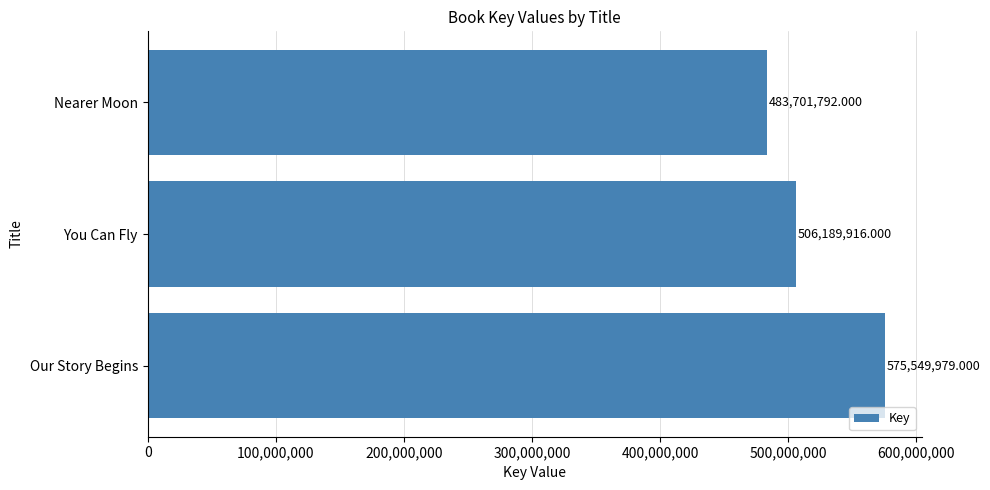

What is the change in value from Our Story Begins to Nearer Moon?

-91848187